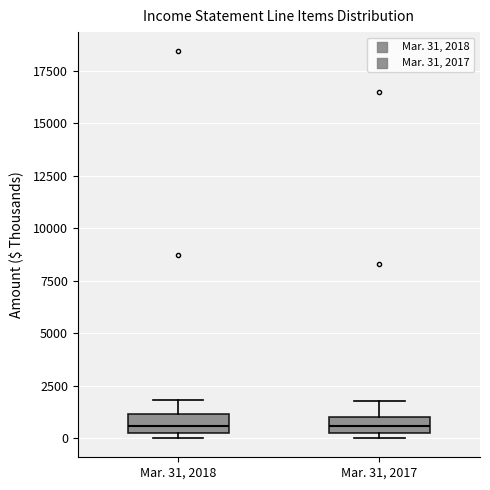

Reading left to right, transcribe this box plot: for each box, give where its median line is, the range the box spans, and where its two whiskers end, as read against the y-axis. The values are not printed on the chart, so give them approximately, as read against the axis.

Mar. 31, 2018: median 500, box 0 to 1000, whiskers 0 (just below the box's lower edge) to 2000
Mar. 31, 2017: median 500, box 0 to 1000, whiskers 0 (just below the box's lower edge) to 2000